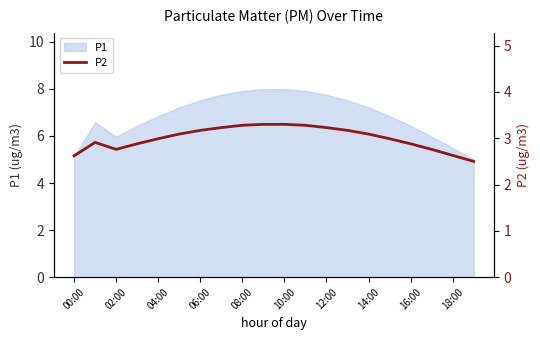

The value of P1 at 16:00 is 1.3. True or false?

False